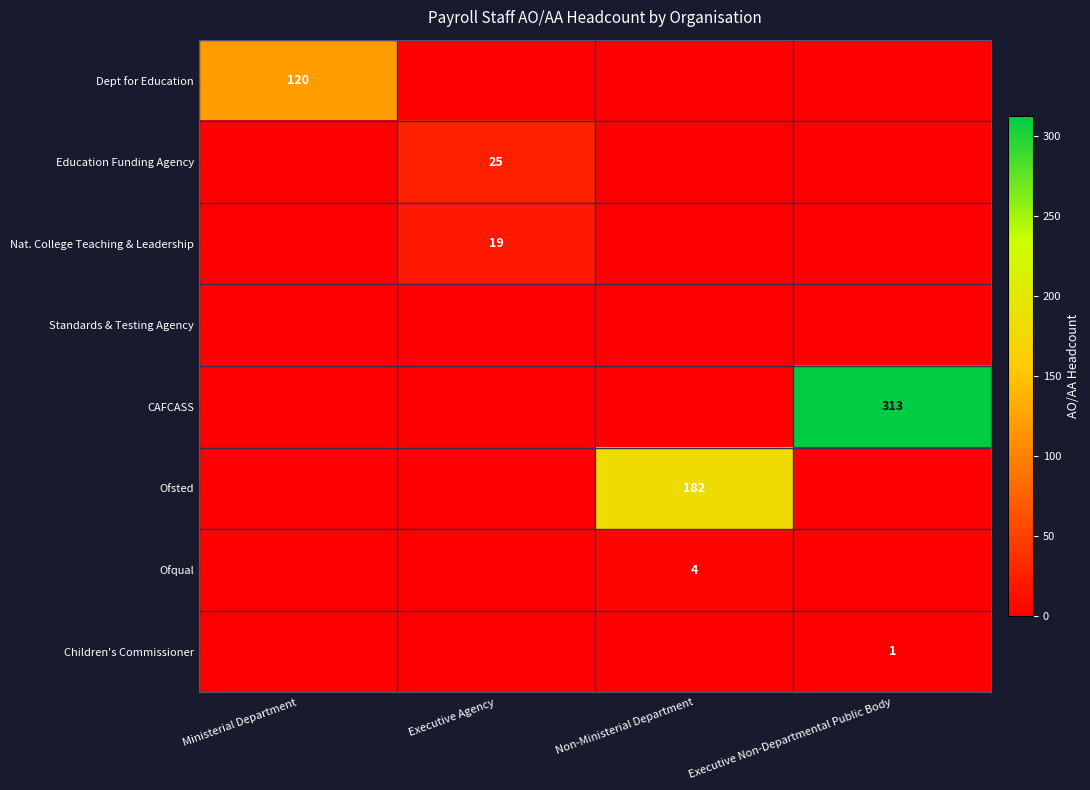

True or false: Children's Commissioner has a value of 2 at Executive Non-Departmental Public Body.

False